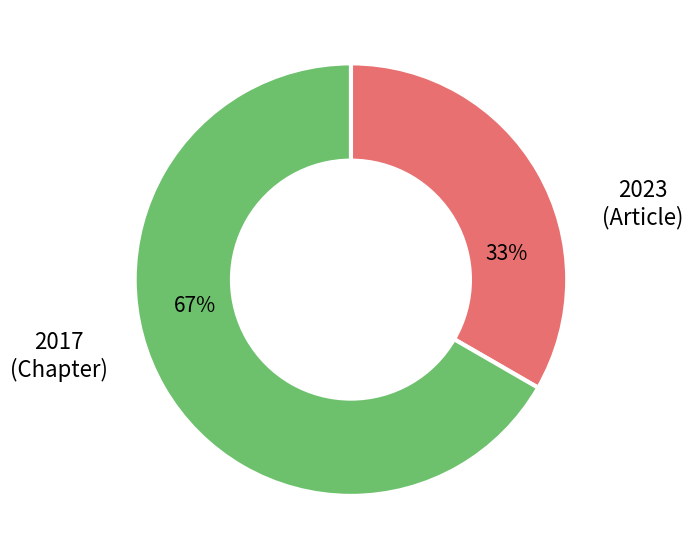

To the nearest percent, what is the average slice percentage?

50%